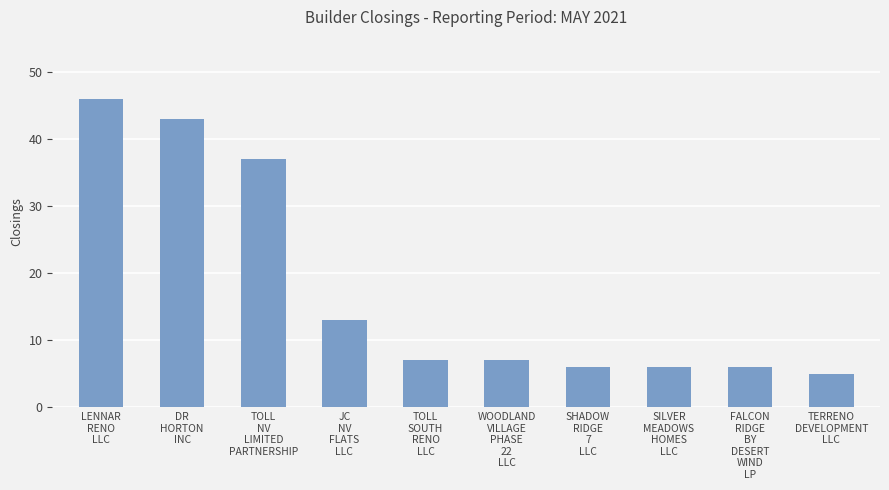

What is the average value?

18